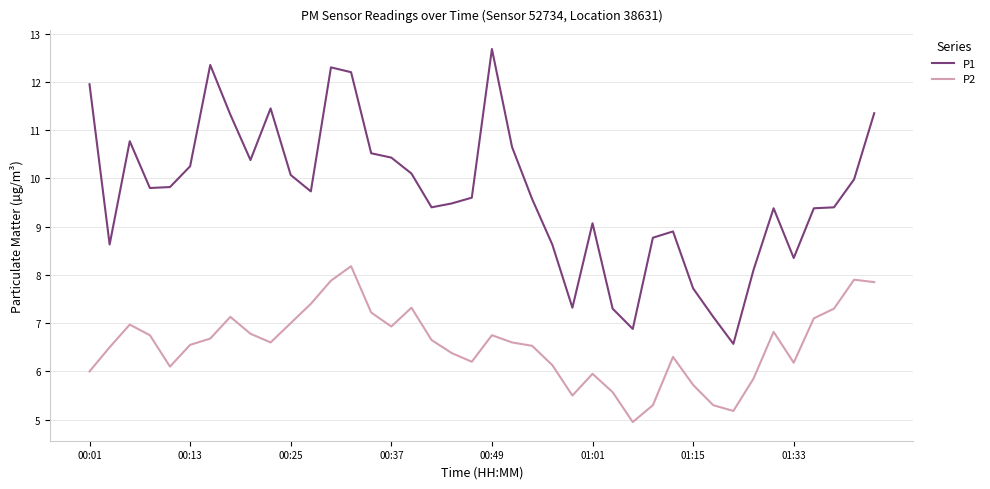

Does the chart display data point markers on the line(s)?

No